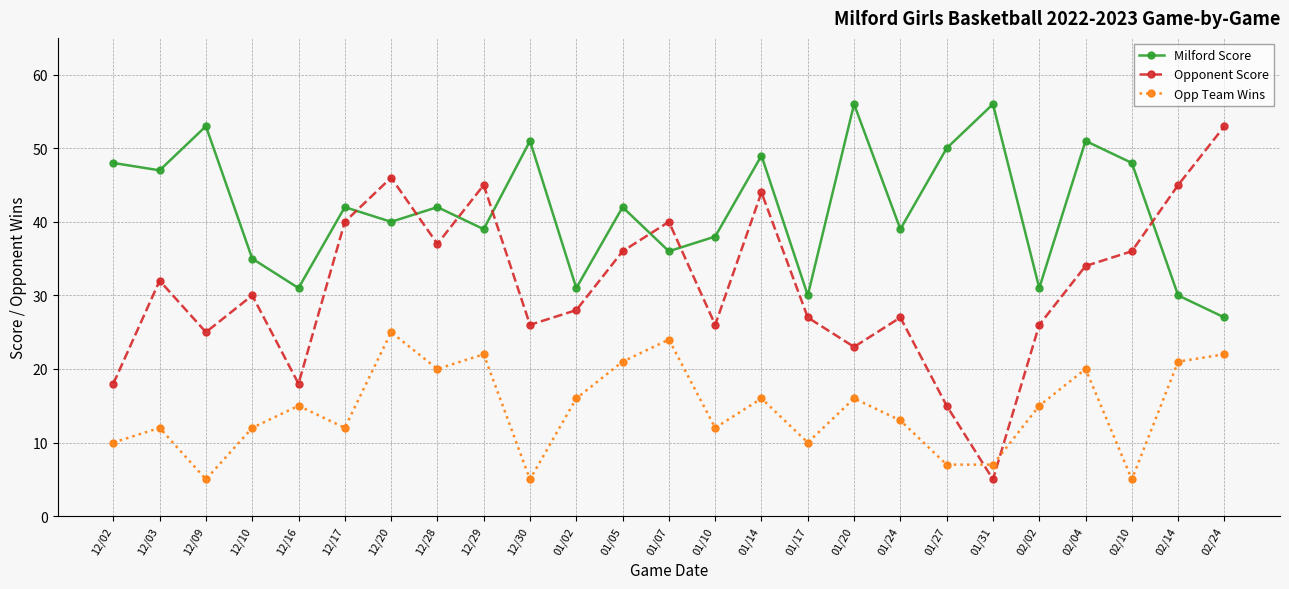

Where is the first local maximum for Opp Team Wins?

12/03